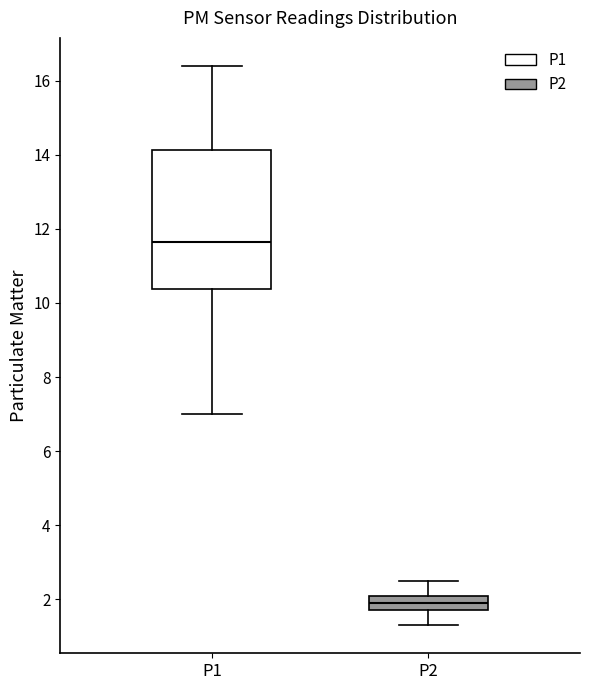

Which box is the tallest, from its lower edge to its upper edge?

P1